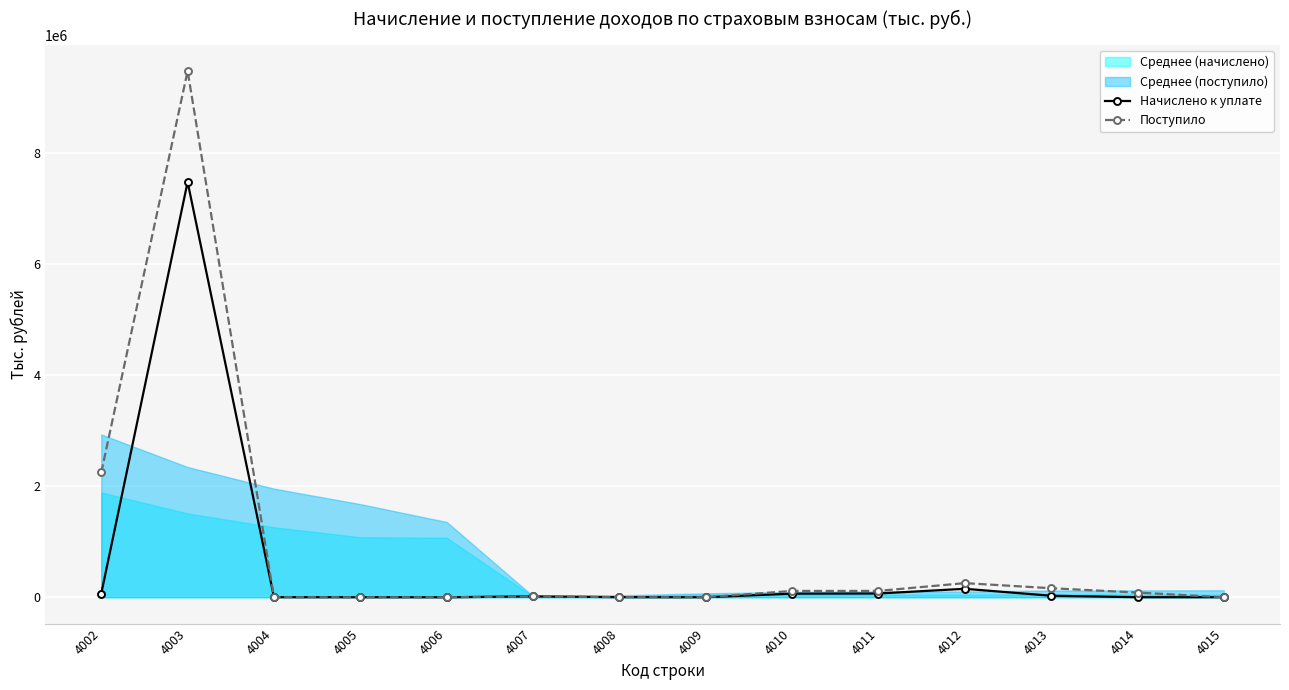

True or false: Начислено к уплате has more than 2 interior local peaks.

True